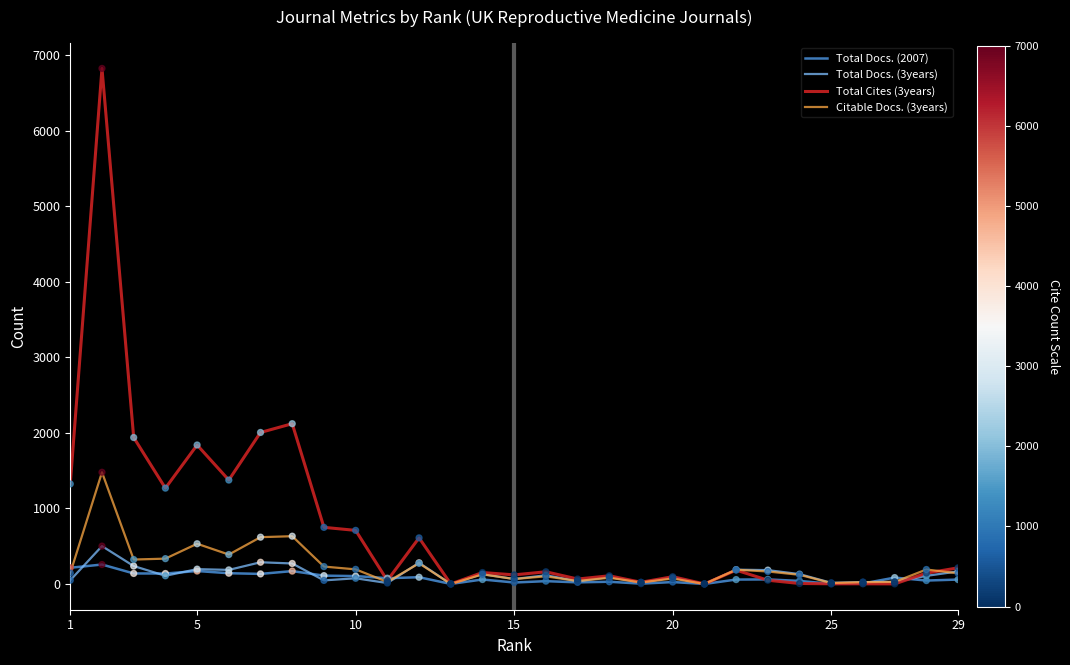

Which series has the largest total across all categories?

Total Cites (3years)